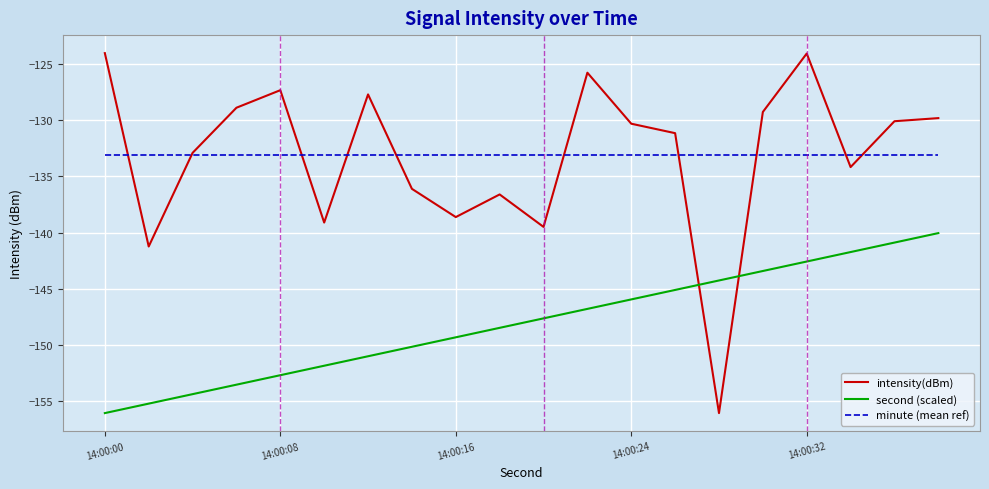

What is the minimum value shown in the chart?

-156.1